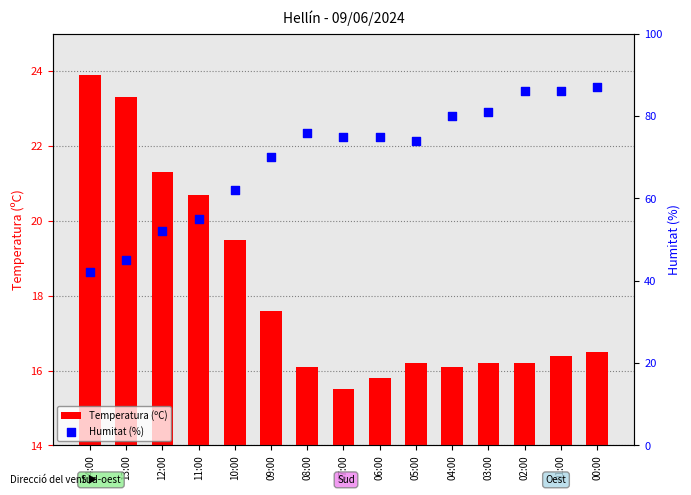

Is the value of Humitat (%) at 09:00 greater than the value of Temperatura (ºC) at 14:00?

Yes